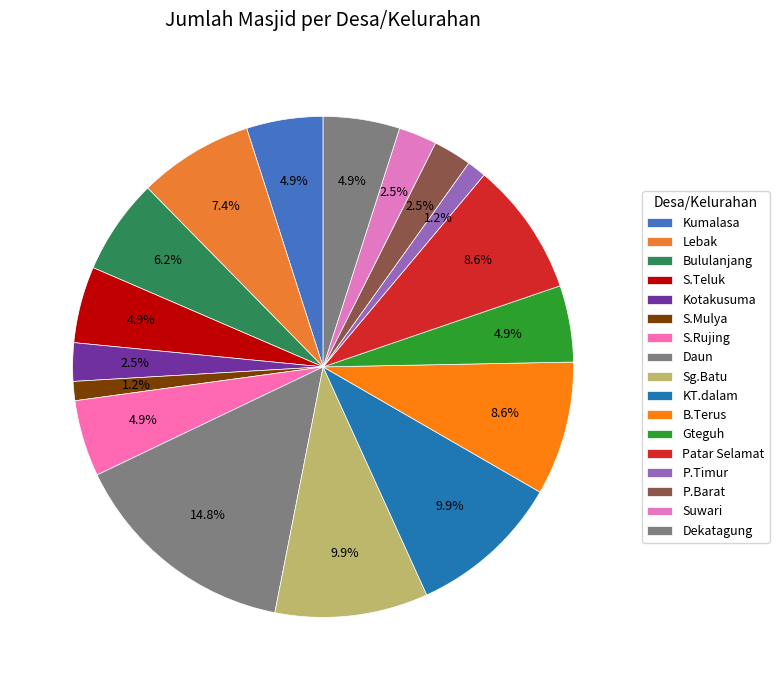

How many slices are in this pie chart?

17